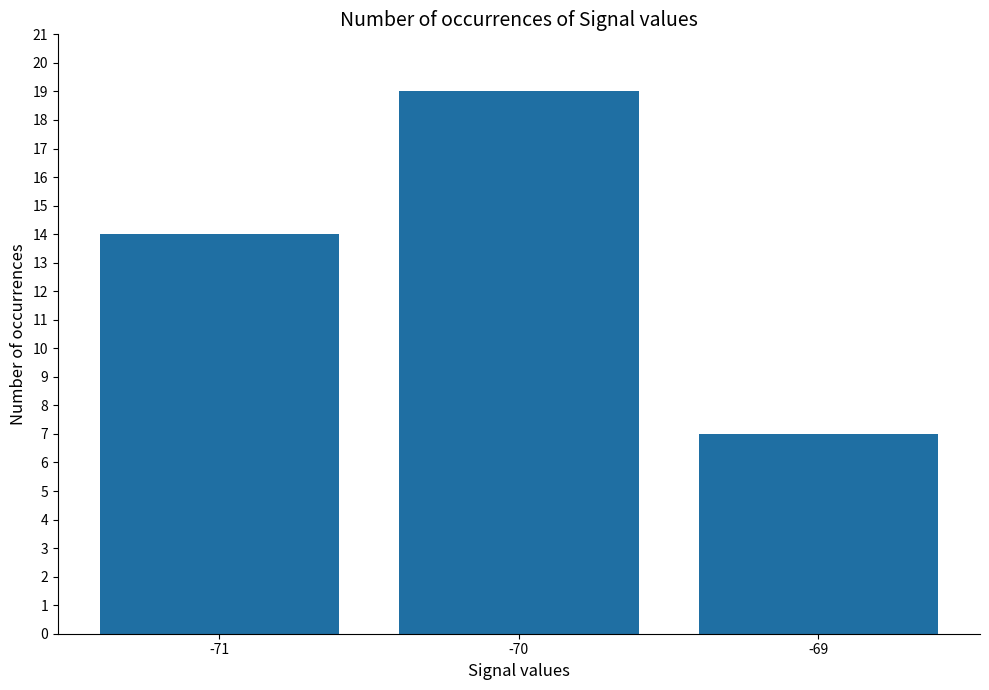

Rank the categories by value from lowest to highest.

-69, -71, -70